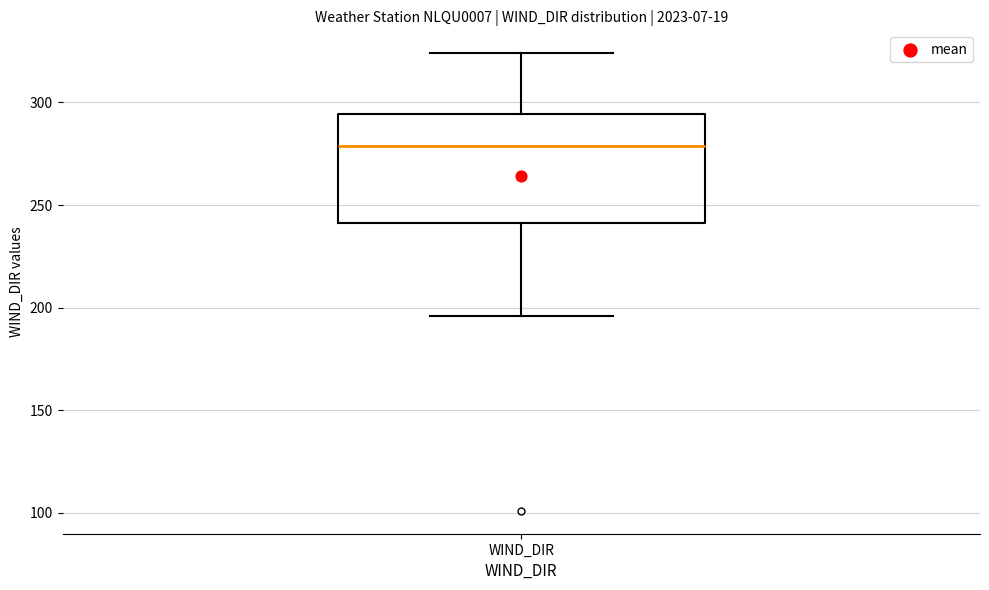

Where is the upper edge of the box for WIND_DIR on the y-axis? The values are not printed on the chart, so give them approximately, as read against the axis.

295